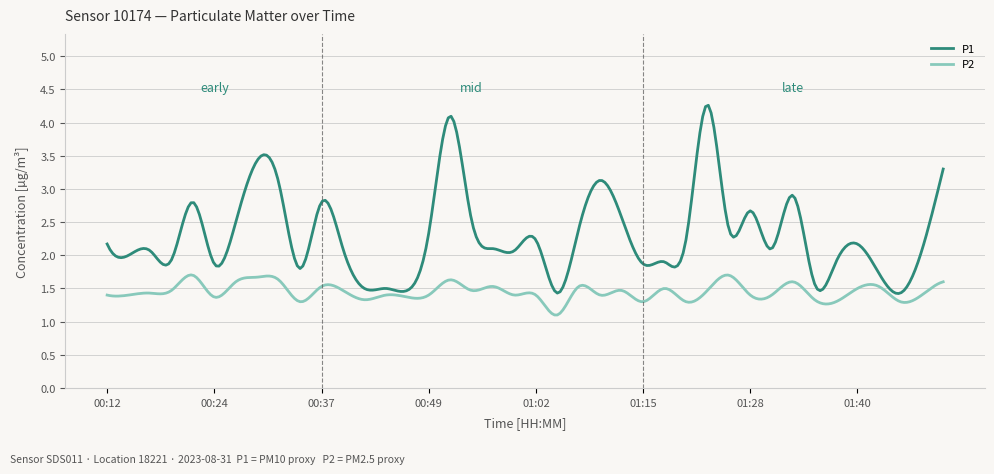

Which series has the widest spread of values?

P1